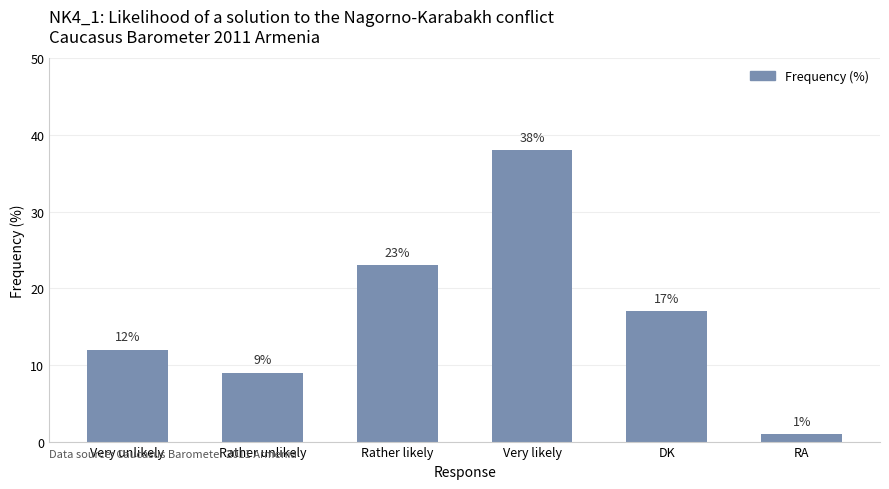

What is the sum of all values?

100